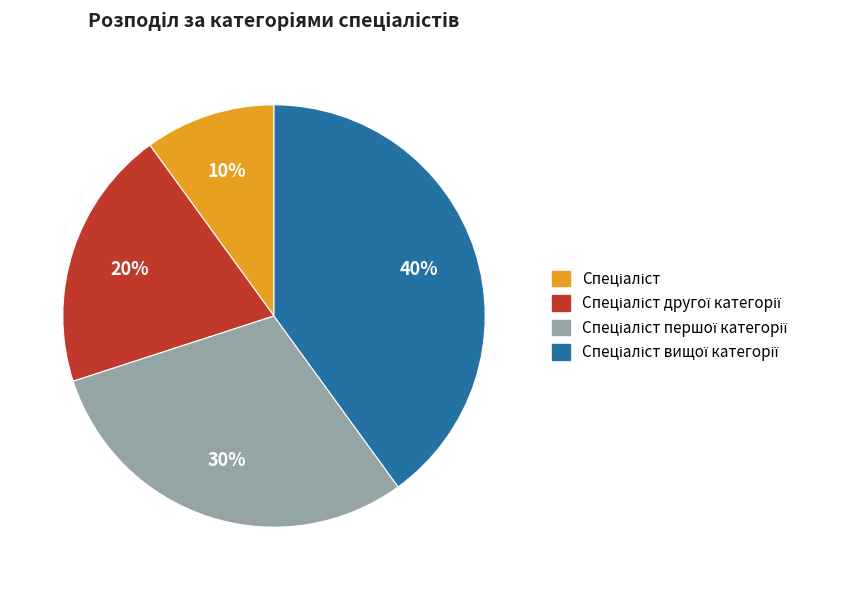

Does any single category account for the majority?

No